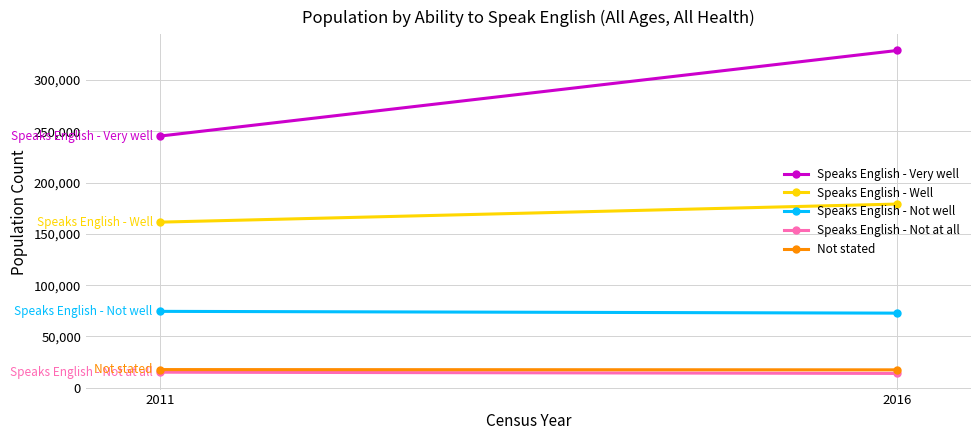

What is the spread (max minus min) of values at 2016?

315017